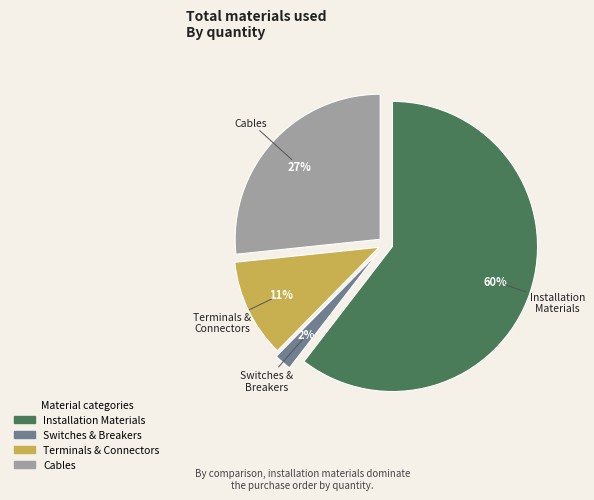

To the nearest percent, what is the average slice percentage?

25%